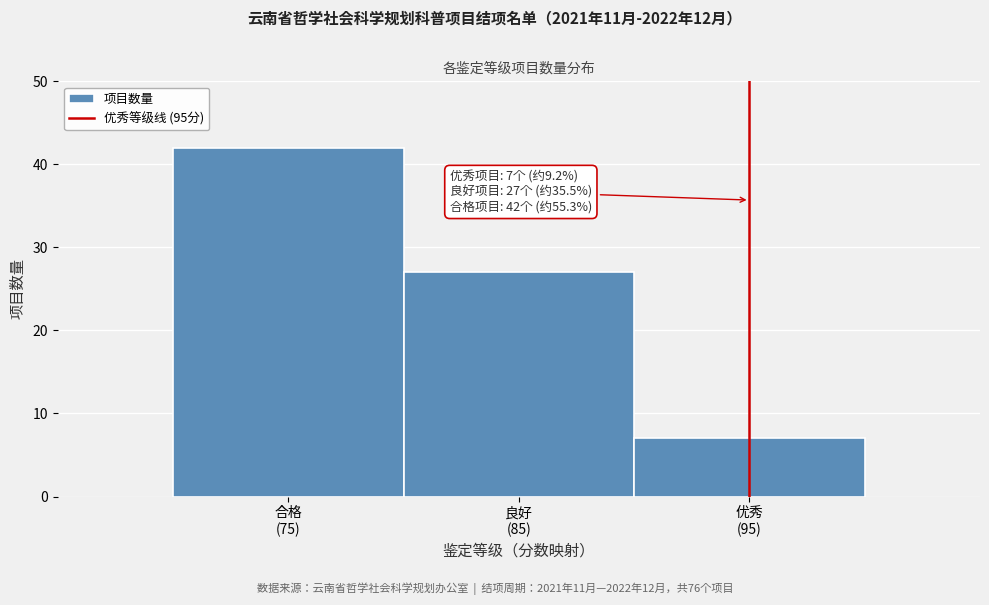

Reading left to right, what are all the values shown in this chart?

42	27	7